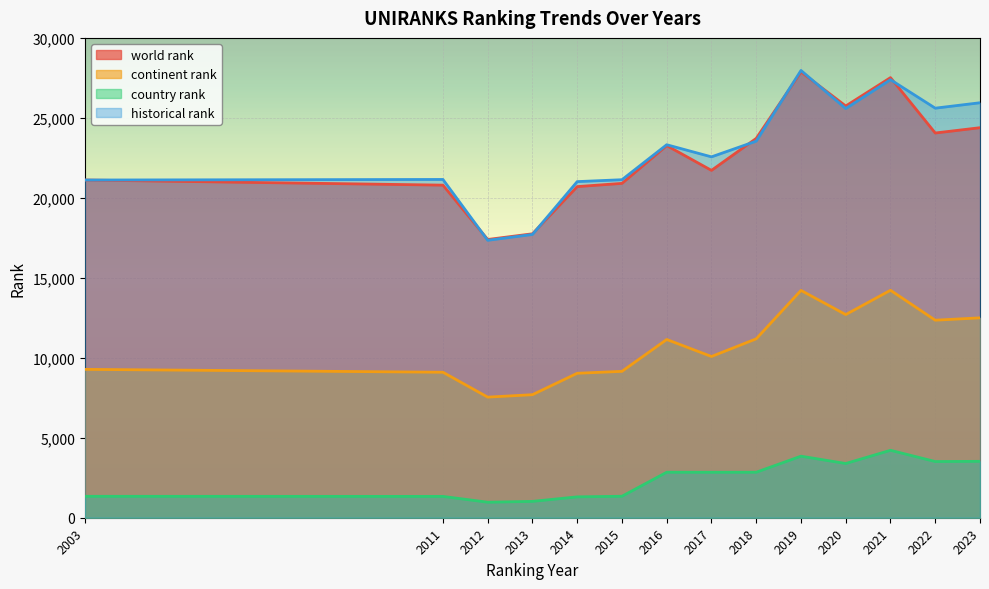

What is the spread (max minus min) of values at 2012?

16426